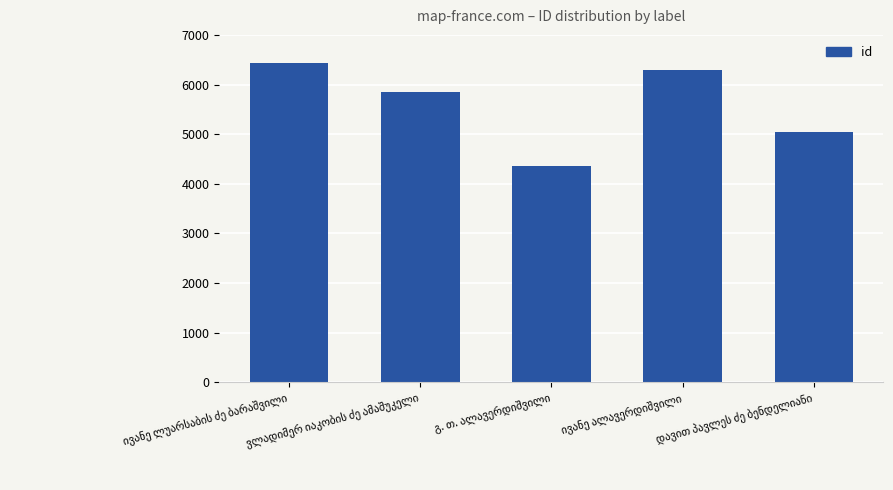

What is the difference between the maximum and minimum values?

2085